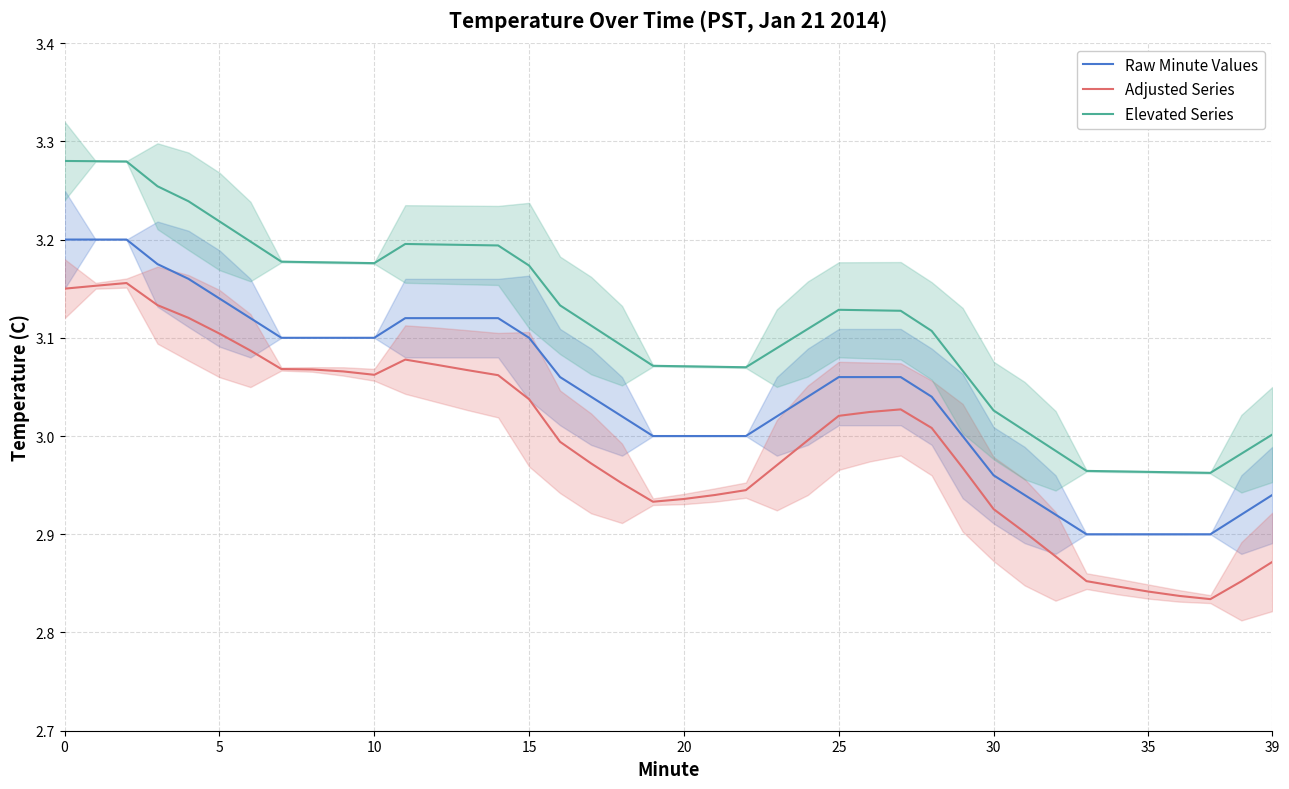

Rank the series by their average value, from lowest to highest.

Adjusted Series, Raw Minute Values, Elevated Series